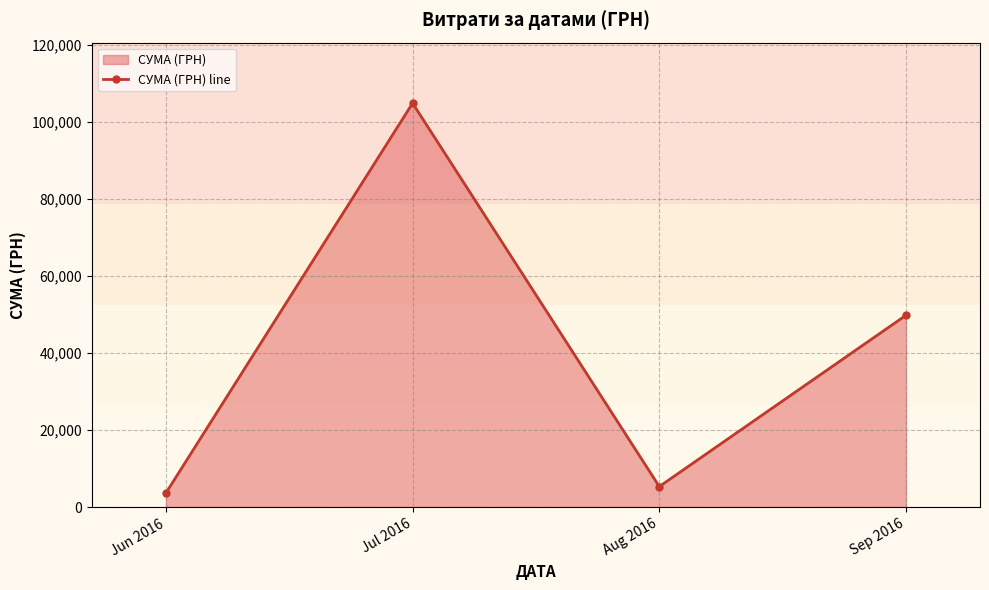

What is the difference between the maximum and second lowest values?

99479.7